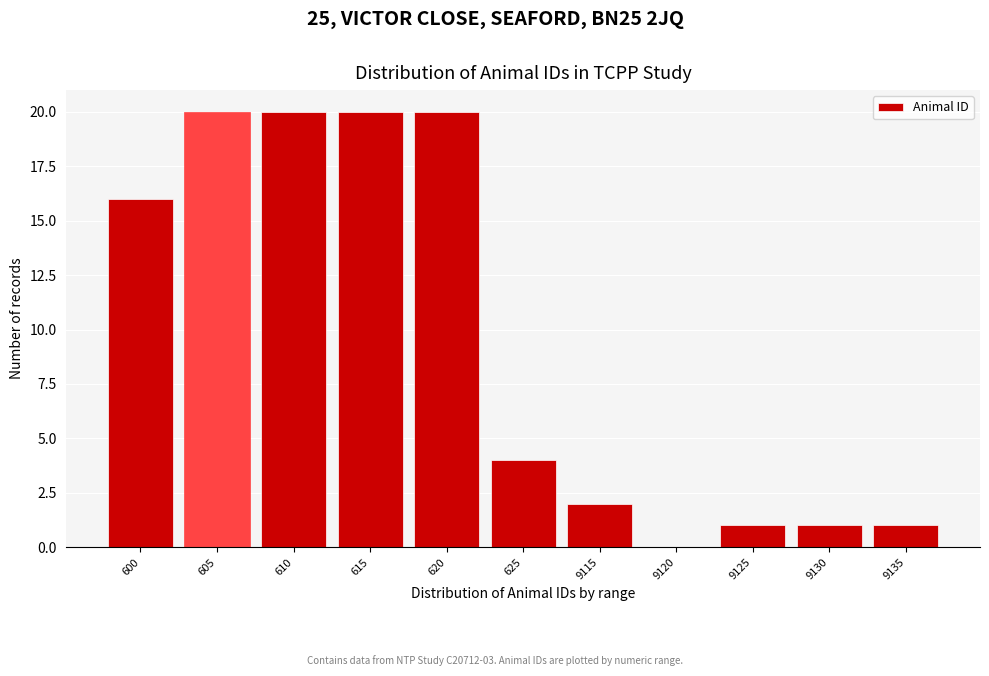

Reading left to right, list all the values displayed in this chart.

600=16	605=20	610=20	615=20	620=20	625=4	9115=2	9120=0	9125=1	9130=1	9135=1